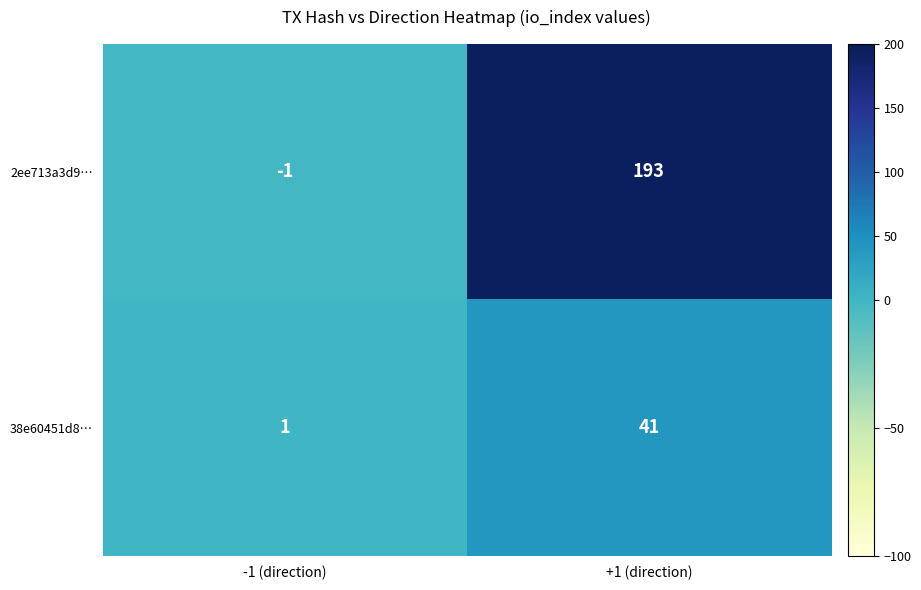

List the series in order of their peak value, lowest first.

38e60451d8…, 2ee713a3d9…